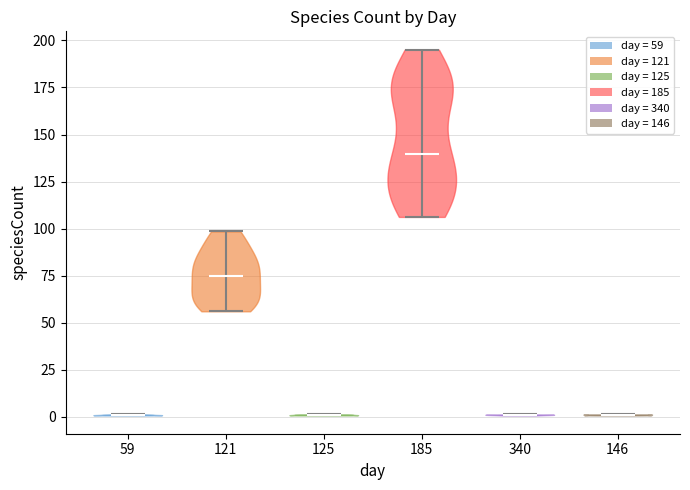

Which violin has the highest median line?

185